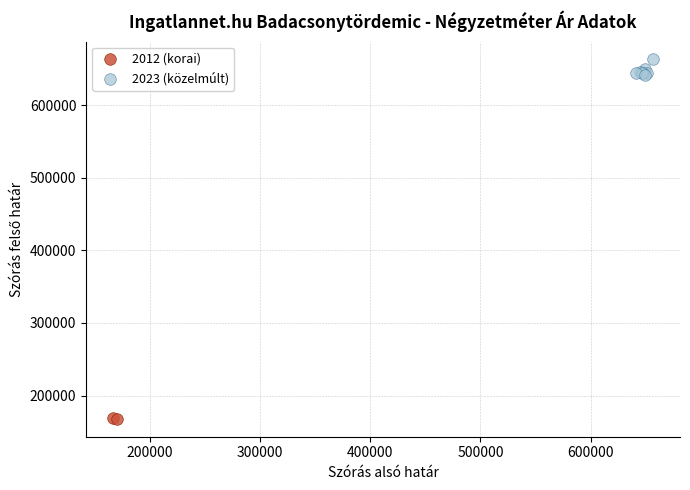

Which series reaches the minimum Y coordinate?

2012 (korai)